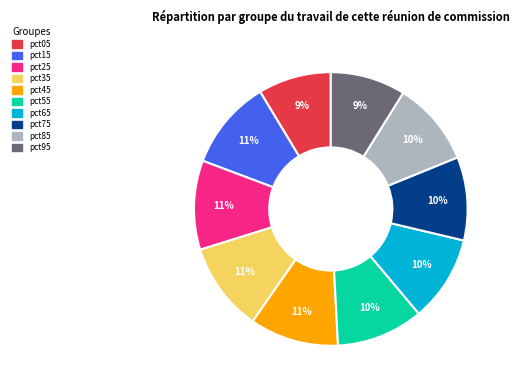

How many slices are in this pie chart?

10